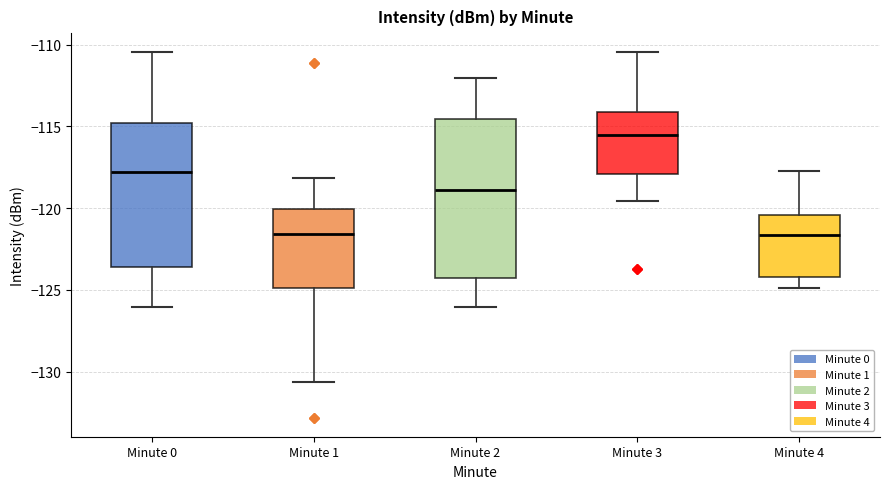

Comparing the boxes themselves (not the whiskers), which one is the tallest?

Minute 2